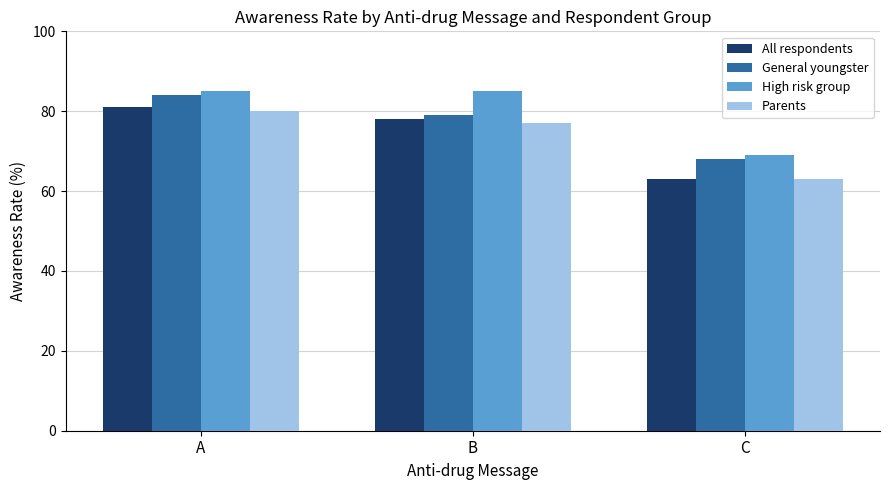

What are all the series names shown in the legend?

All respondents, General youngster, High risk group, Parents